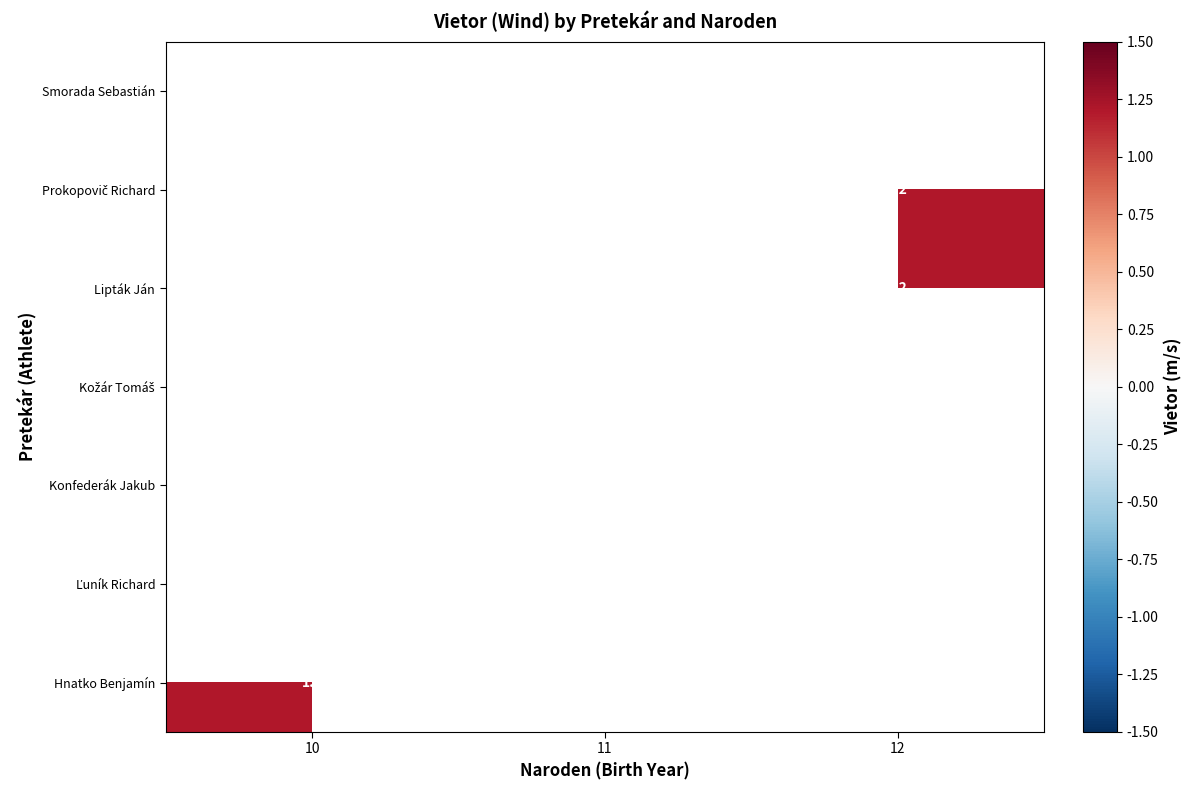

True or false: Ľuník Richard has a value of 0.4 at 11.

False